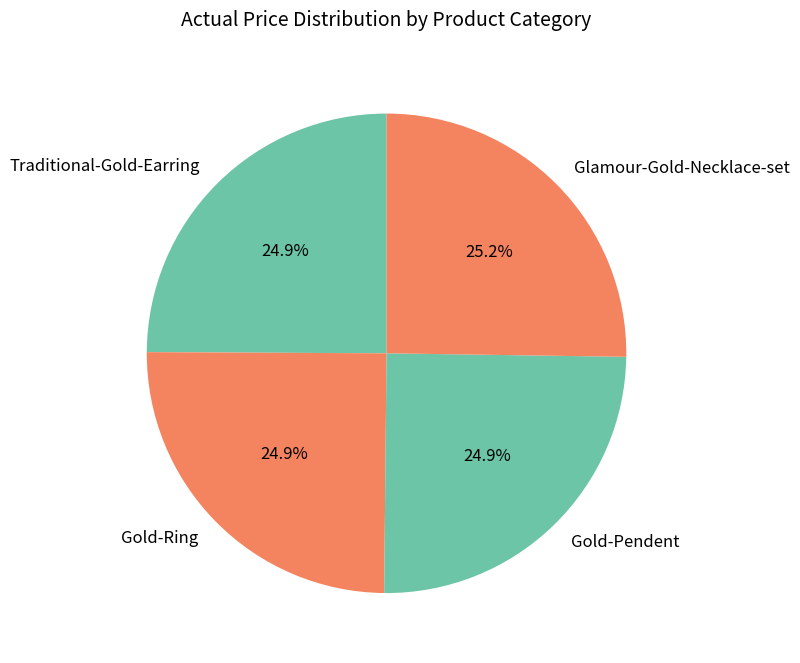

Is there a majority slice in this chart?

No